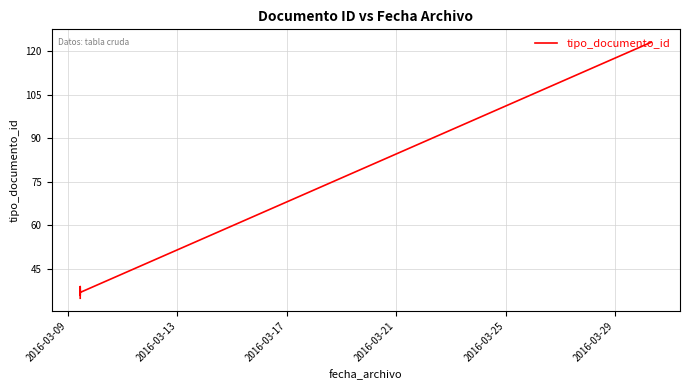

Does the chart have visible grid lines?

Yes